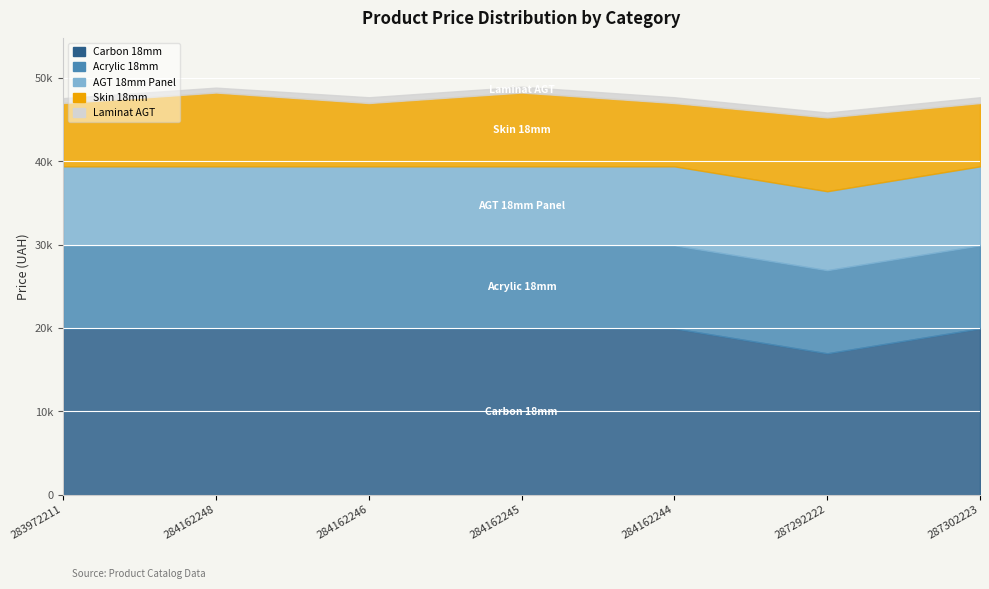

What is the total value across all series at 287292222?

45878.0